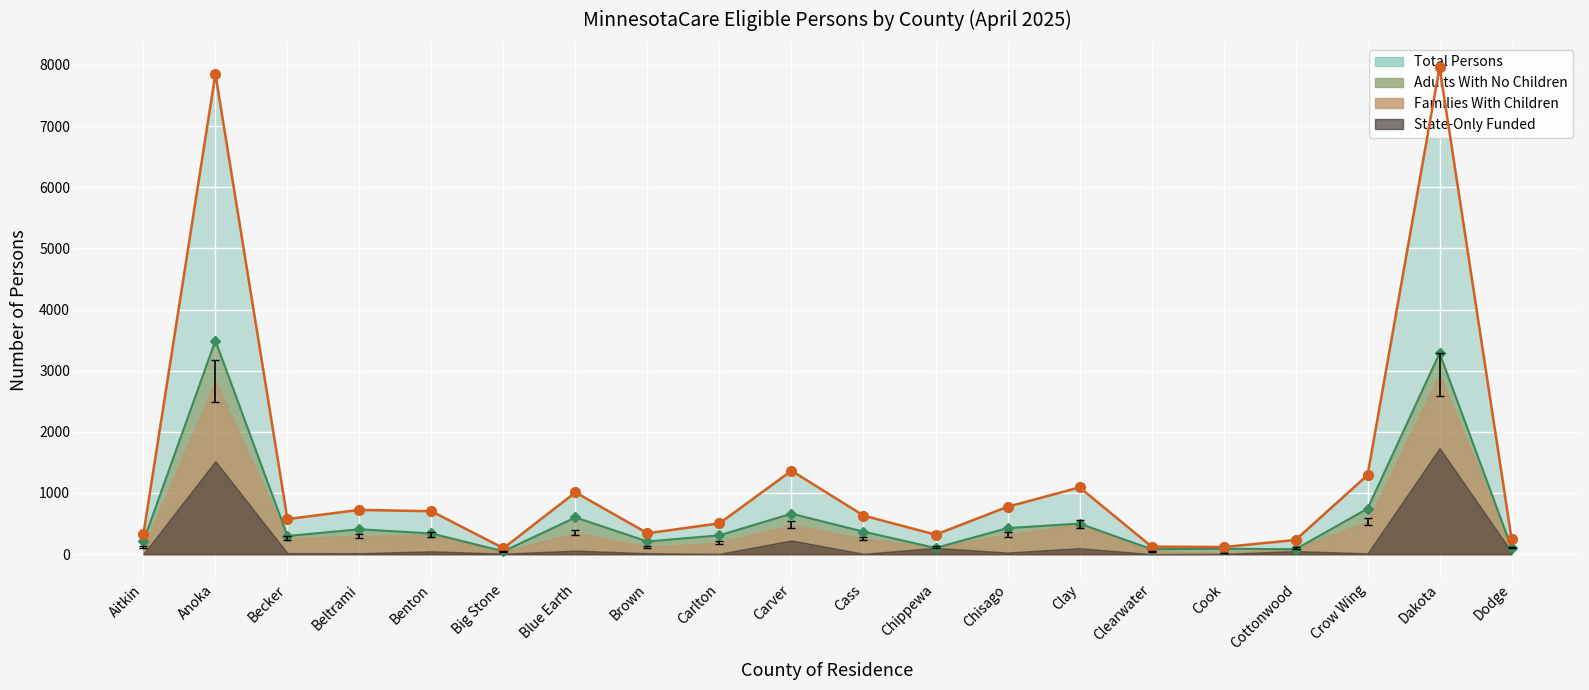

What is the label of the 3rd point from the right?

Crow Wing